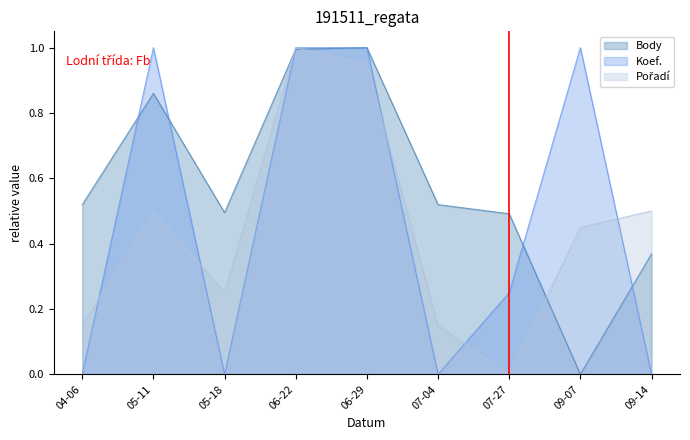

What are all the series names shown in the legend?

Body, Koef., Pořadí